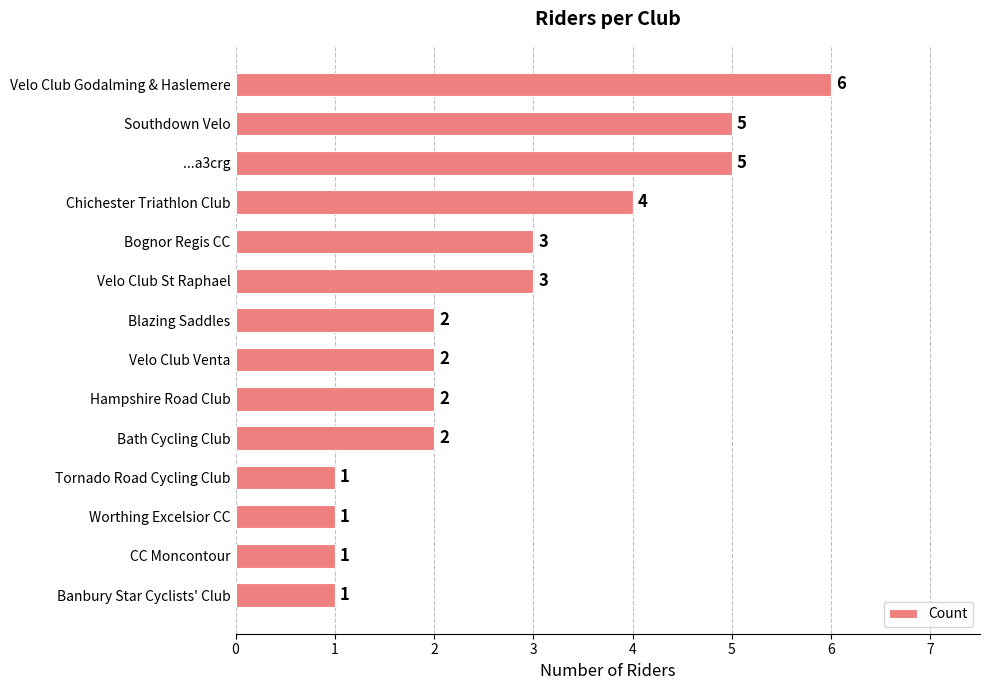

The chart shows a value of 10 at Velo Club Godalming & Haslemere. True or false?

False